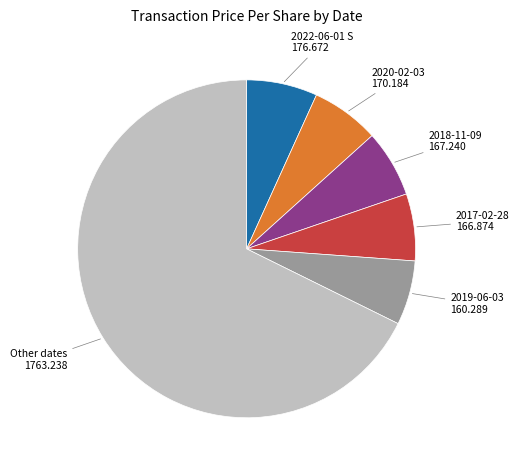

How many segments does this pie chart have?

6